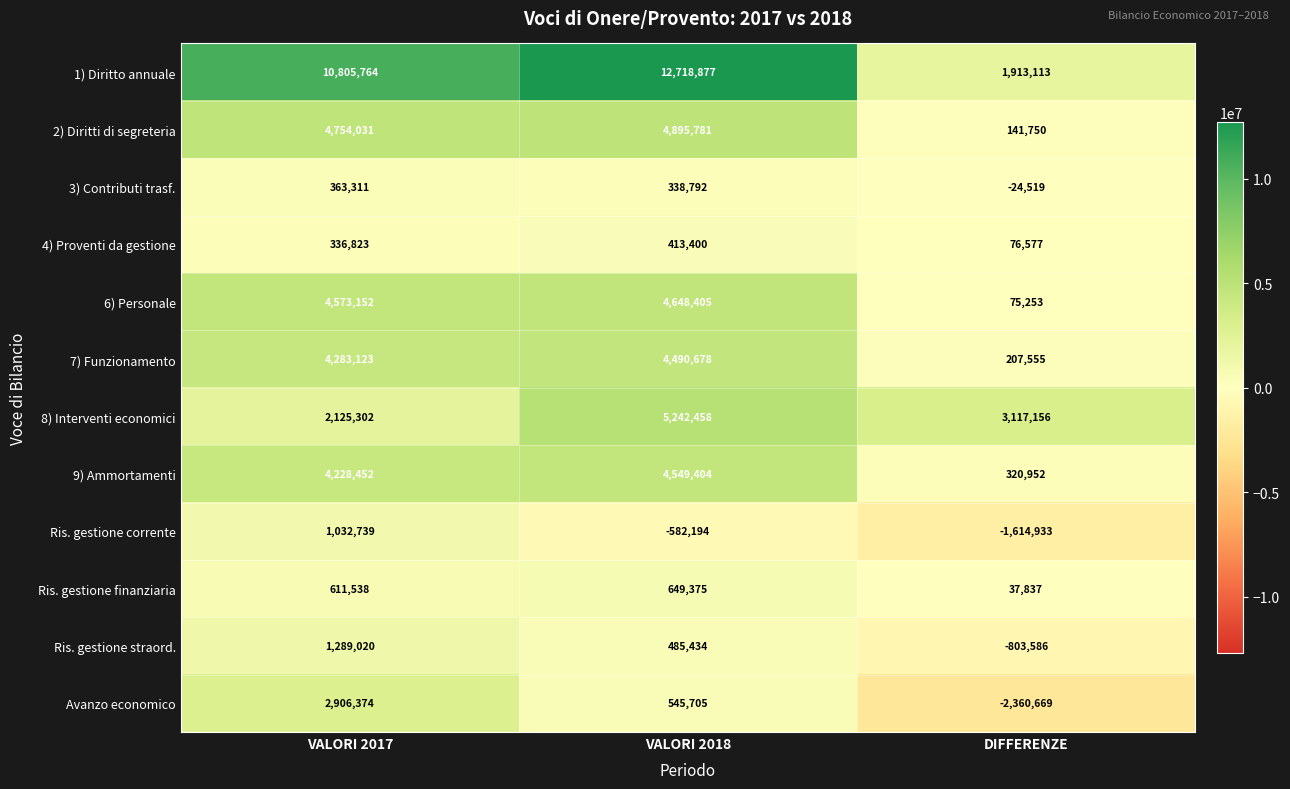

At which category is the sum across all series the highest?

VALORI 2018